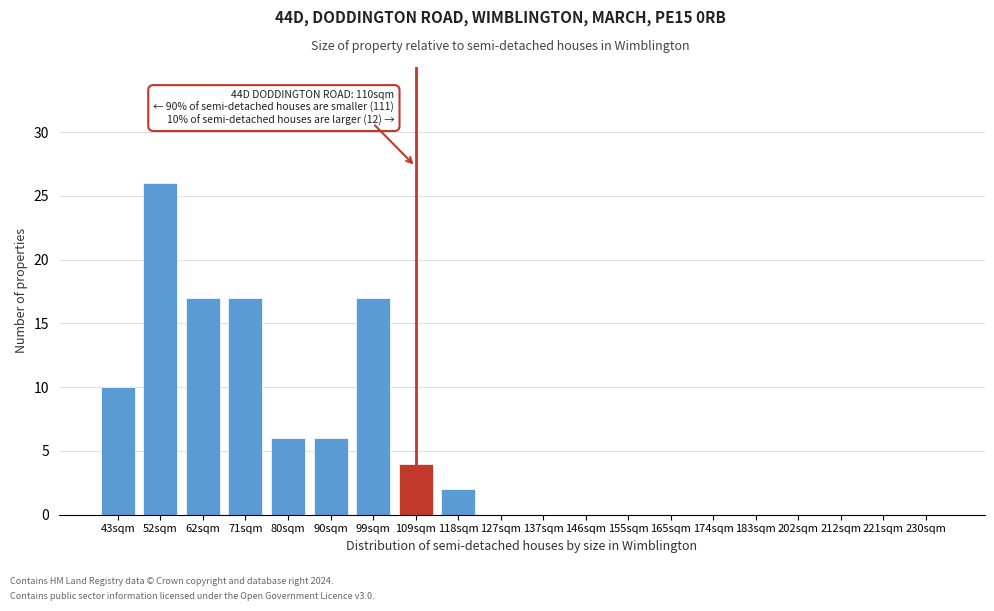

Reading left to right, transcribe all the data shown in this chart.

43sqm=10	52sqm=26	62sqm=17	71sqm=17	80sqm=6	90sqm=6	99sqm=17	109sqm=4	118sqm=2	127sqm=0	137sqm=0	146sqm=0	155sqm=0	165sqm=0	174sqm=0	183sqm=0	202sqm=0	212sqm=0	221sqm=0	230sqm=0